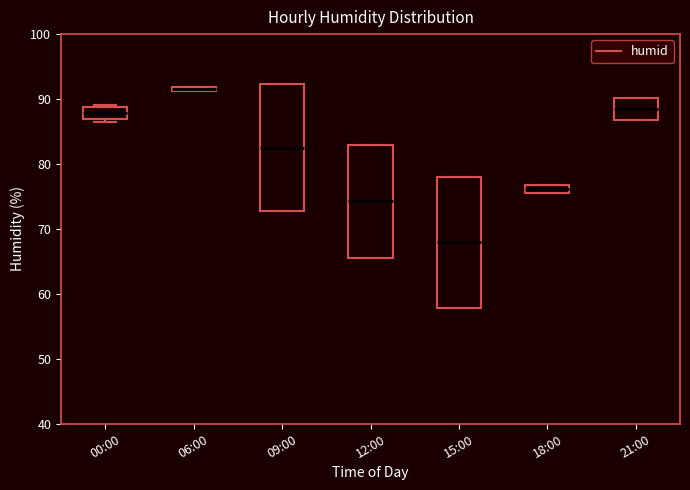

Where is the lower edge of the box for 00:00 on the y-axis? The values are not printed on the chart, so give them approximately, as read against the axis.

87